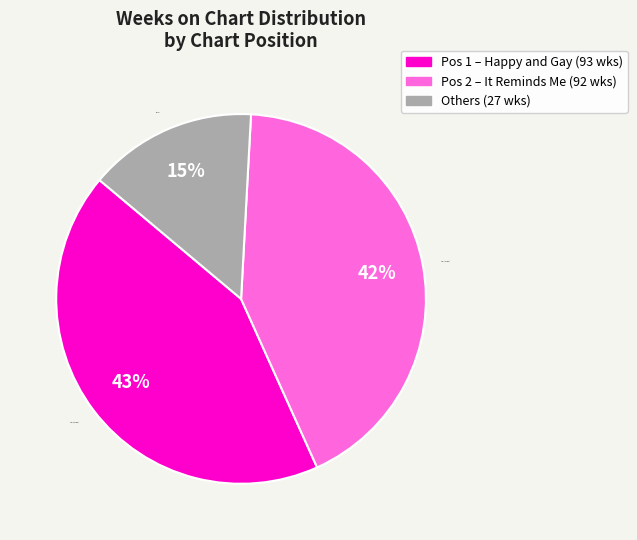

Which slice is the smallest?

Others